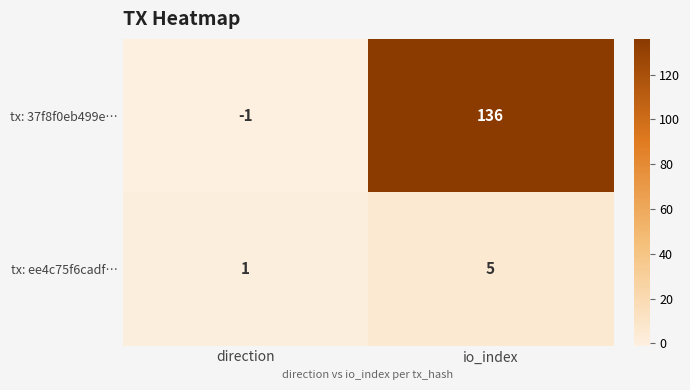

What is the minimum value shown in the chart?

-1